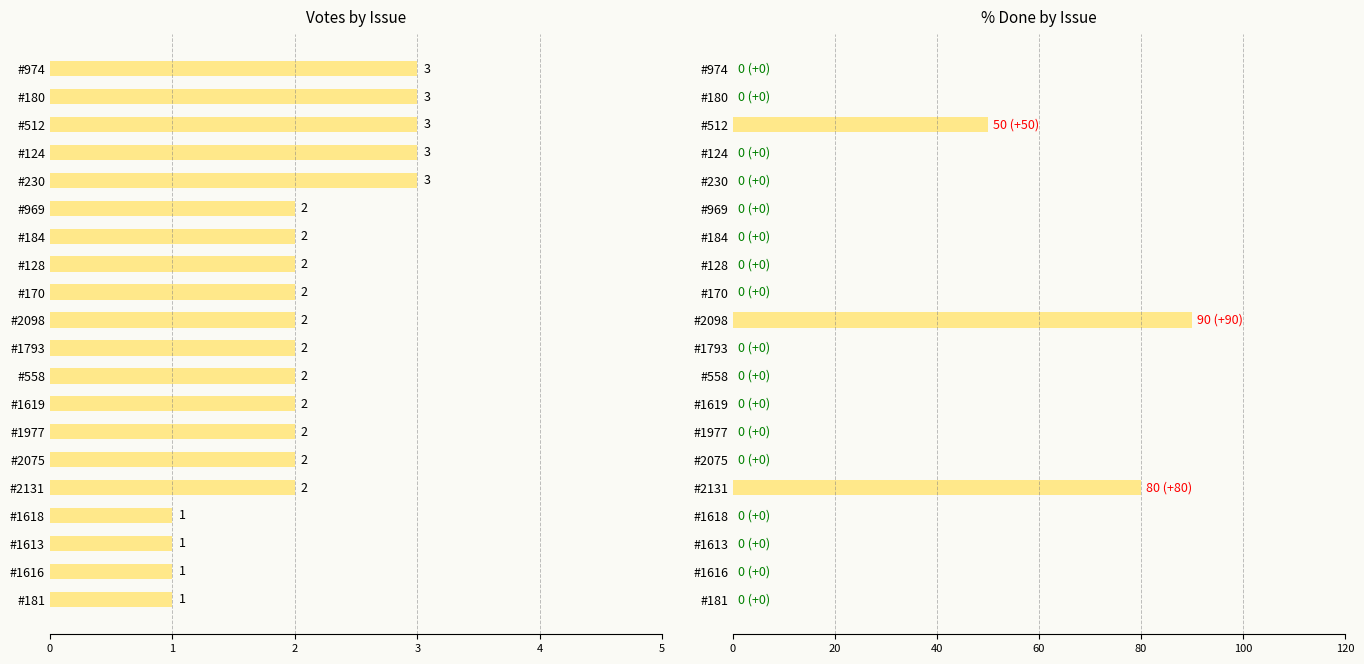

How many data points in % Done are above 0?

3